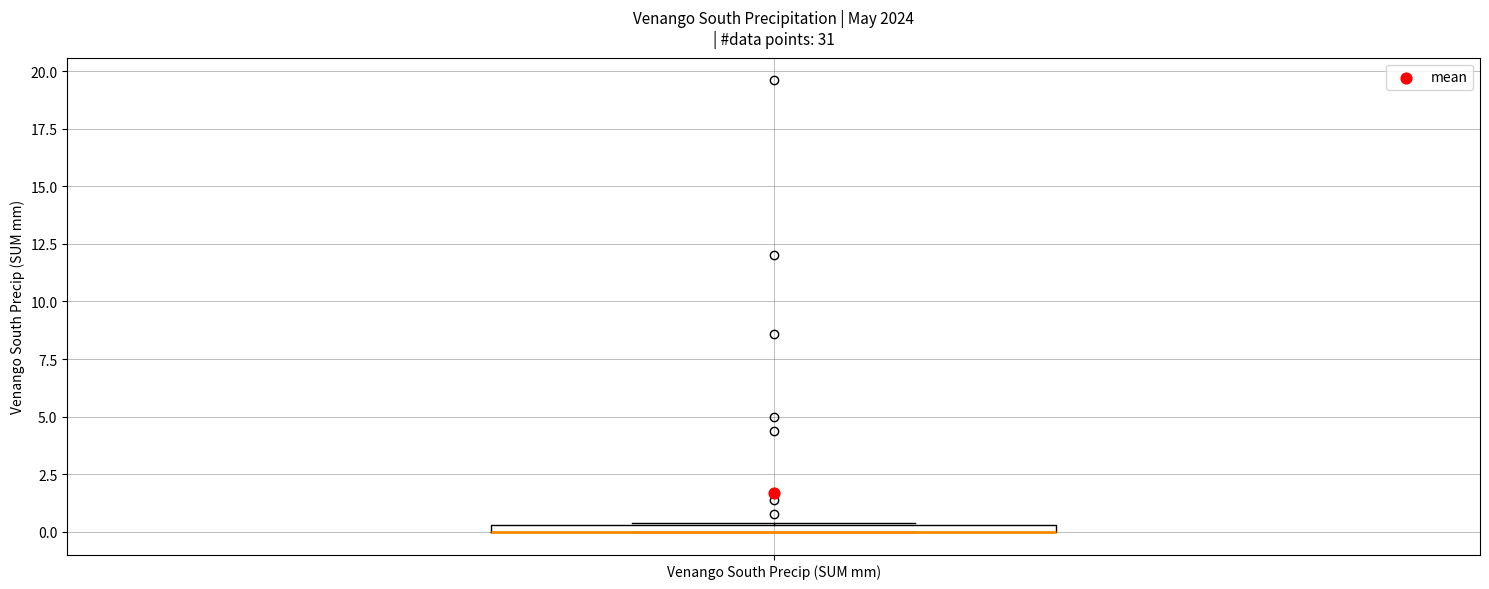

Where is the upper edge of the box for Venango South Precip (SUM mm) on the y-axis? The values are not printed on the chart, so give them approximately, as read against the axis.

0.5